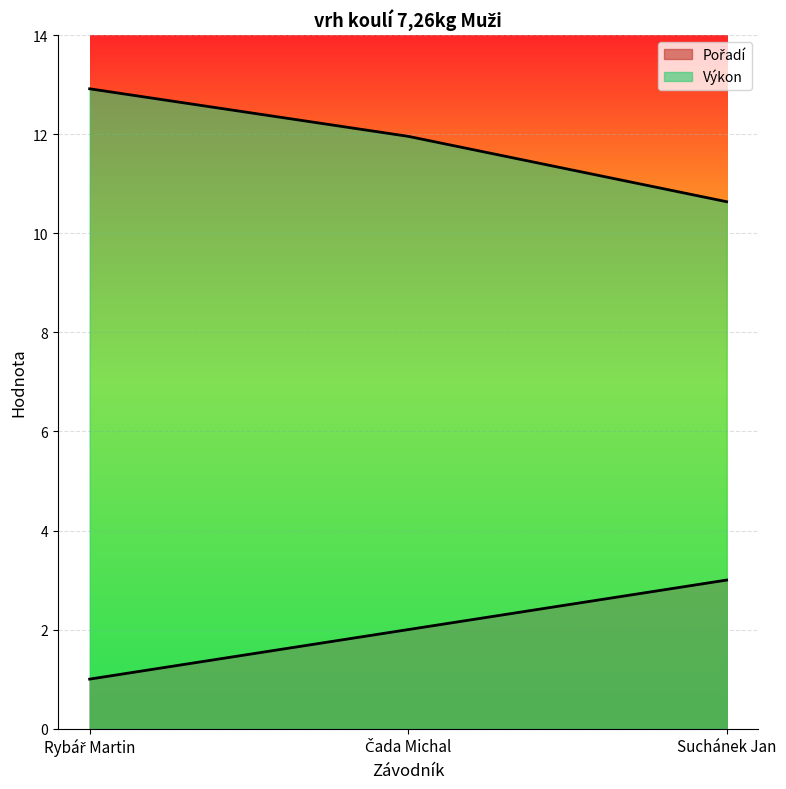

At which label is Pořadí closest to 2?

Čada Michal